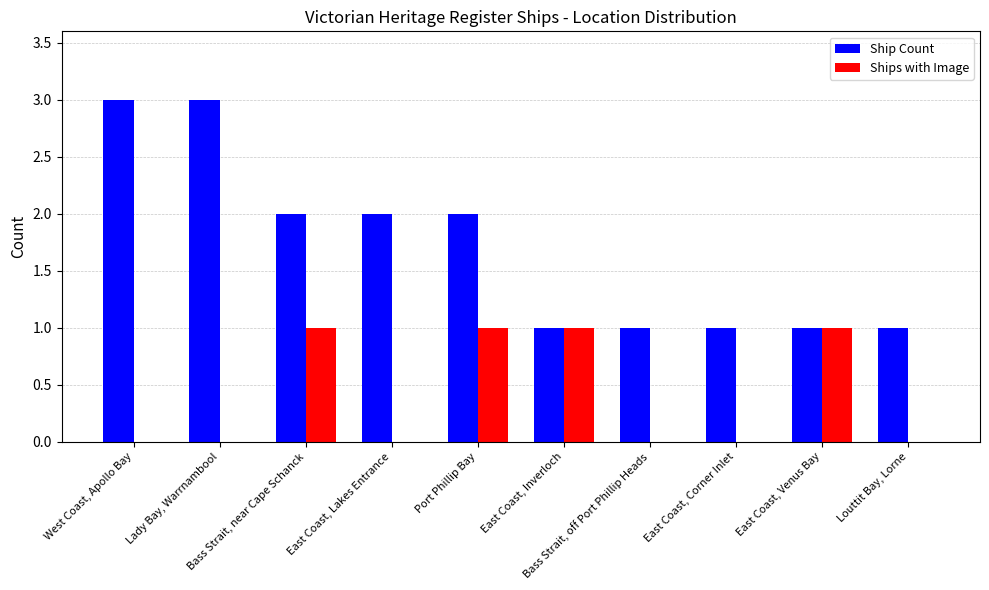

What is the greatest value displayed?

3